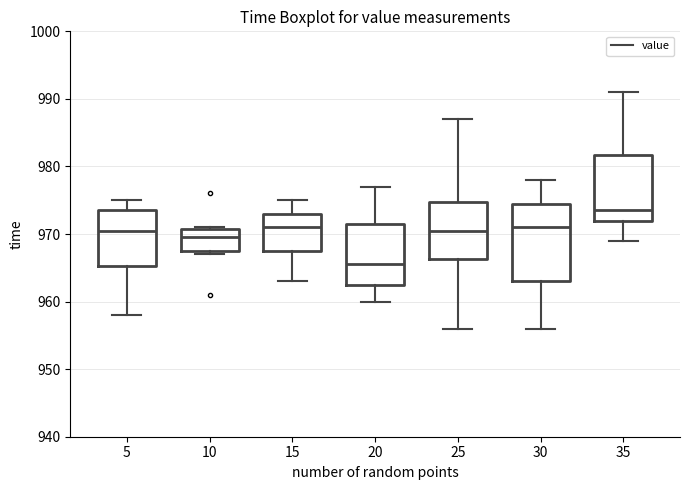

Where is the lower edge of the box at x = 5 on the y-axis? The values are not printed on the chart, so give them approximately, as read against the axis.

965